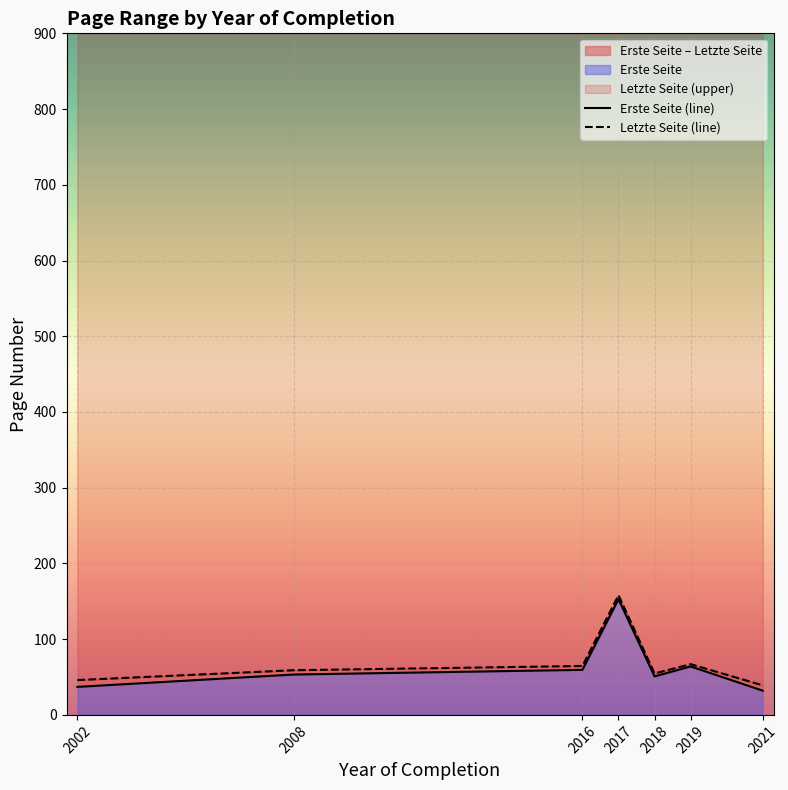

At how many categories does at least one series exceed 58?

4